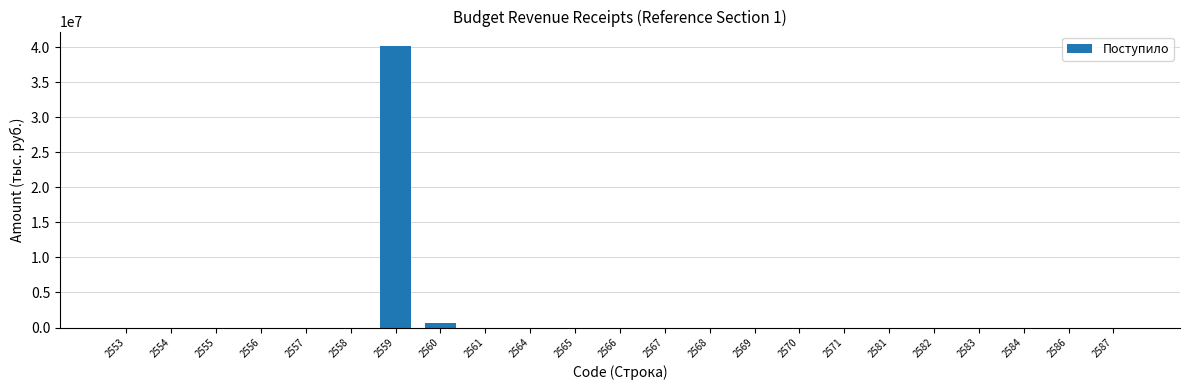

The value at 2566 is 0. True or false?

True